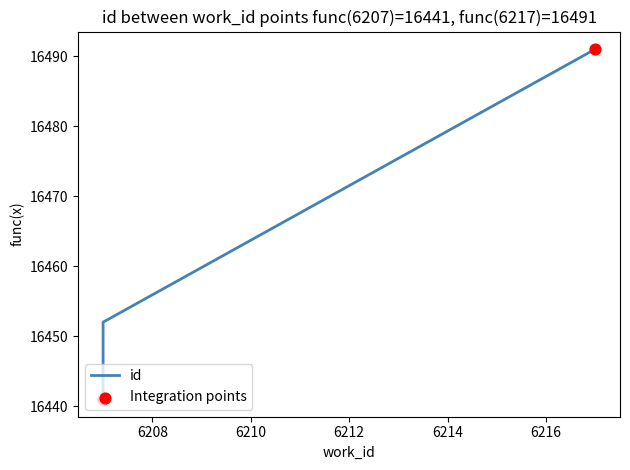

What is the change in value from 6207 to 6207?

+11